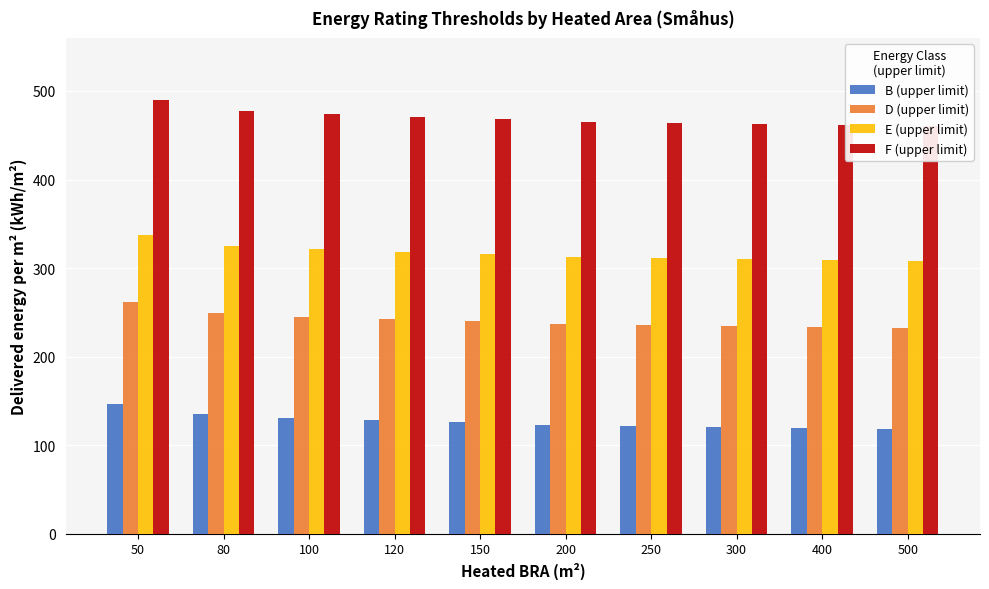

Rank the series at 50 from highest to lowest value.

F (upper limit), E (upper limit), D (upper limit), B (upper limit)